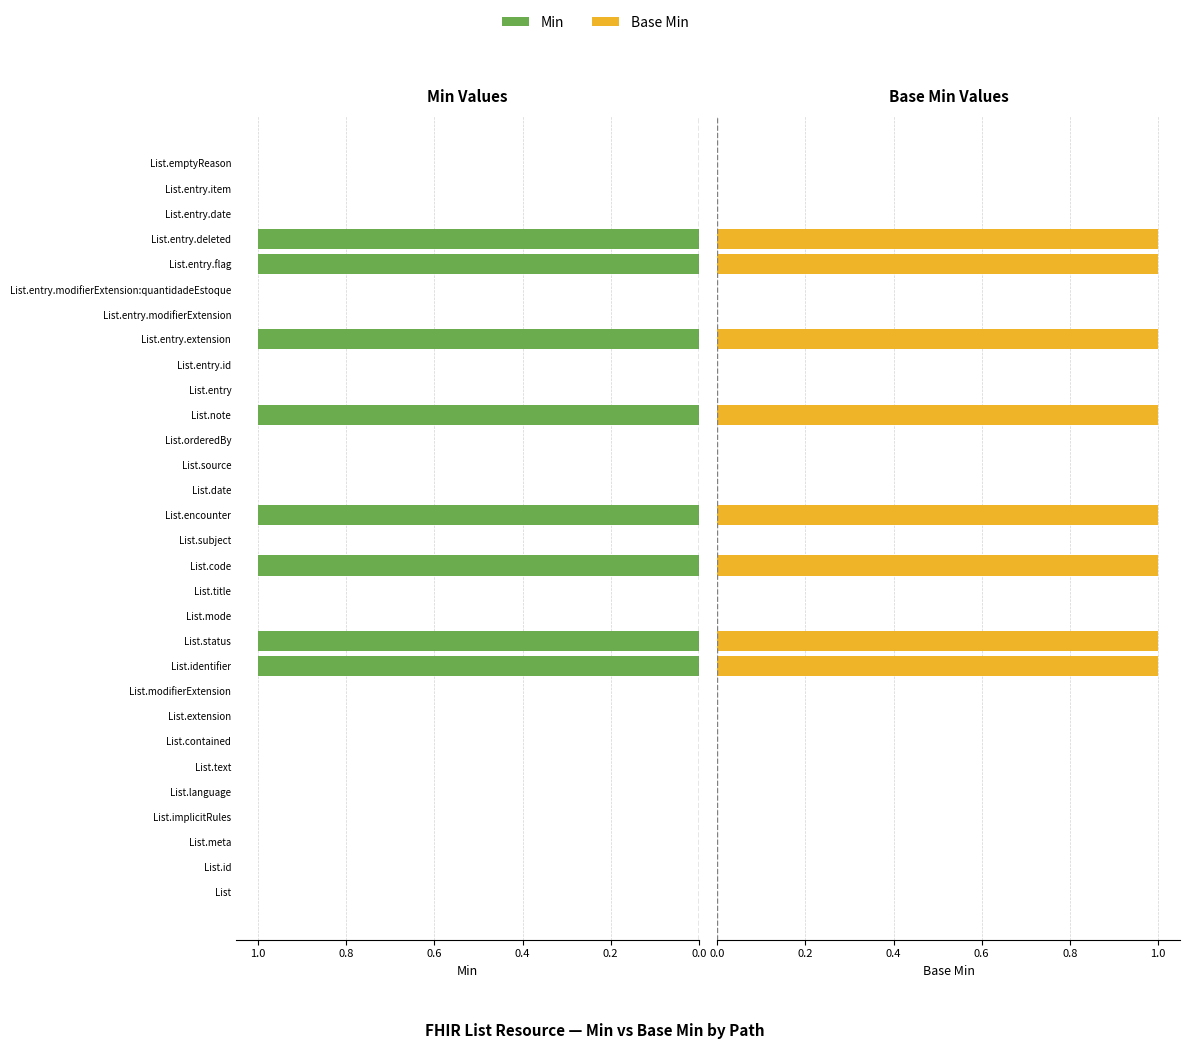

Rank the series at List.entry.id from lowest to highest value.

Min, Base Min